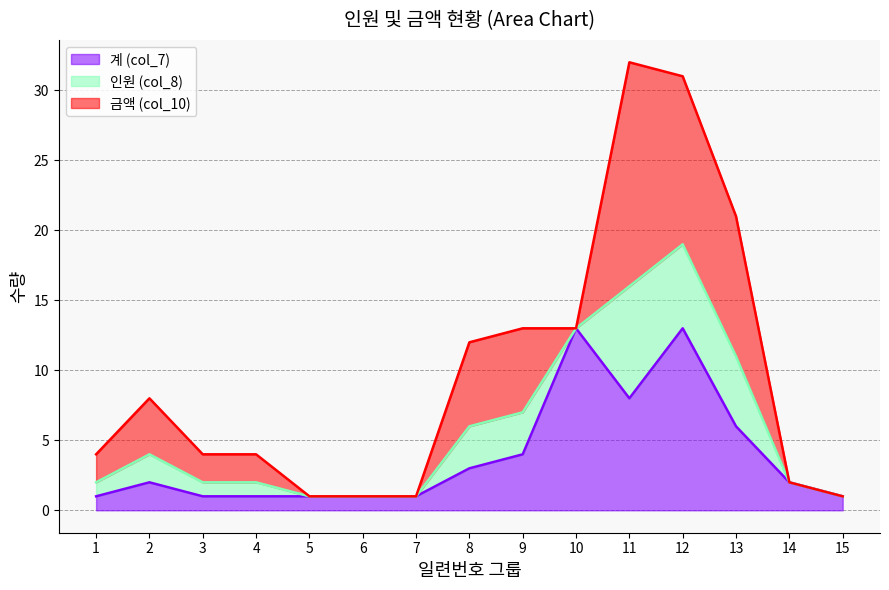

What is the value of the 계 (col_7) point at the 11th from the left?

8